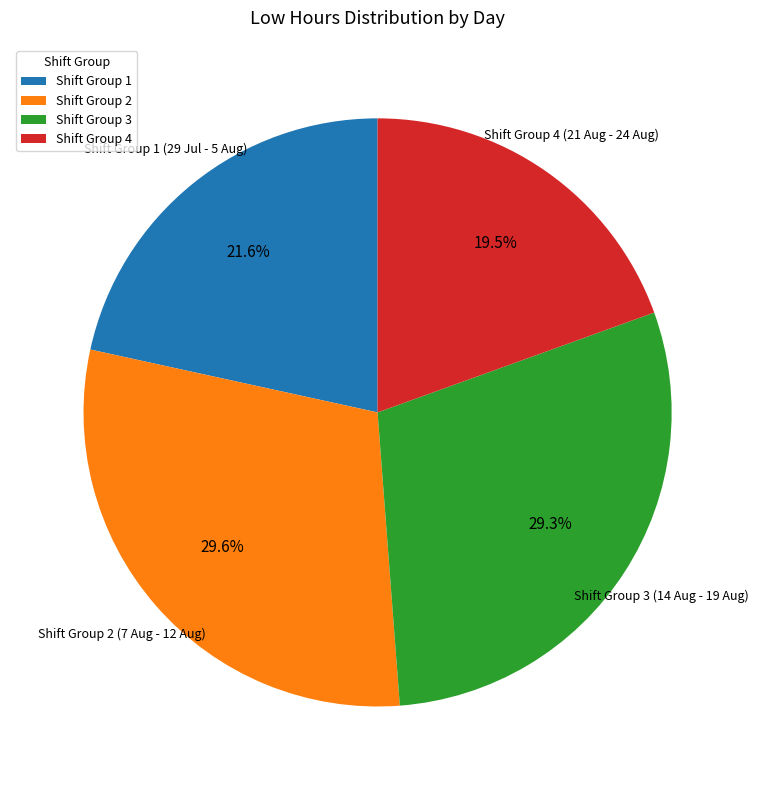

To the nearest percent, what is the difference between the largest and smallest slice percentages?

10%